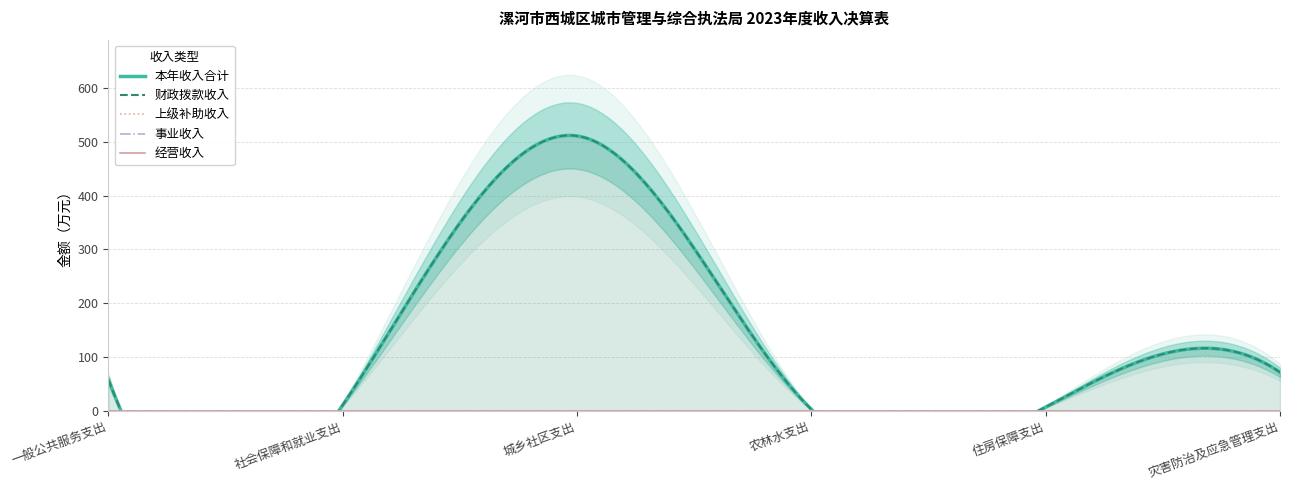

What is the label of the 1st point from the left?

一般公共服务支出